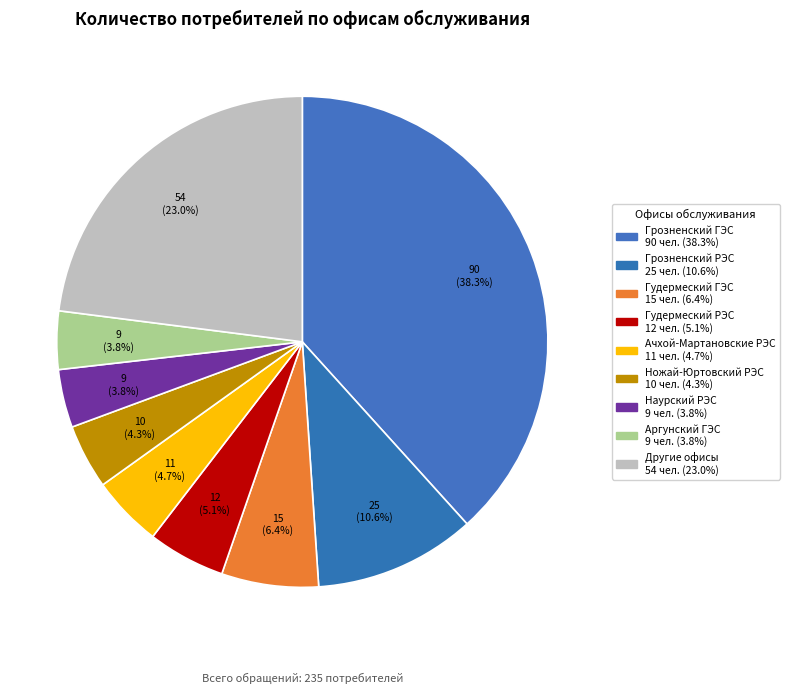

Which category has the biggest portion of the pie?

Грозненский ГЭС